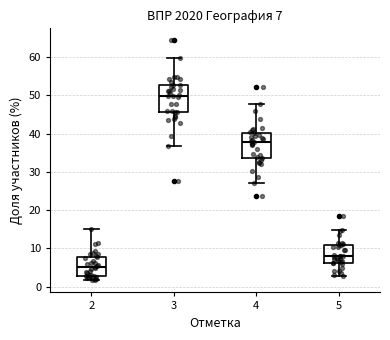

Which box's median line is the lowest?

2